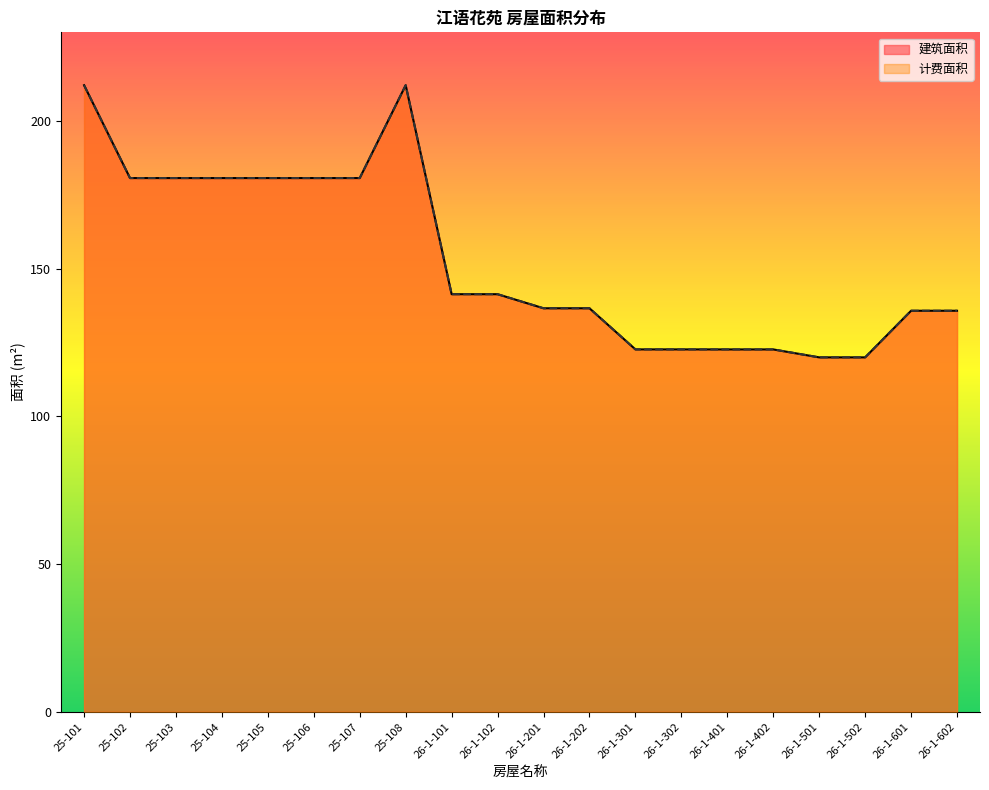

The value of 建筑面积 at 25-102 is 180.7. True or false?

True